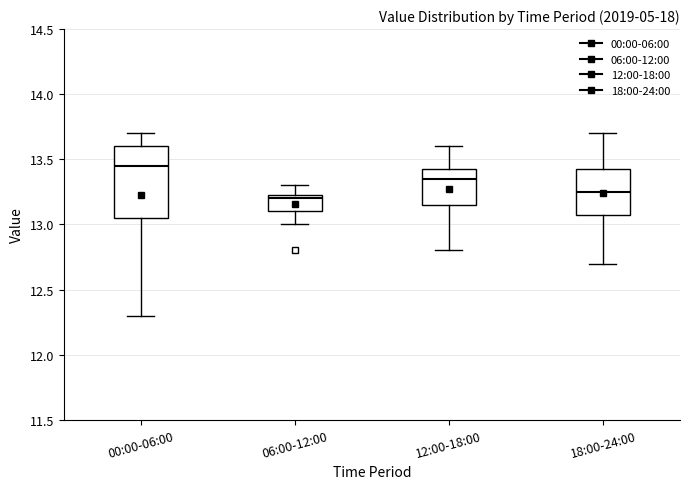

Which box's median line is the lowest?

06:00-12:00